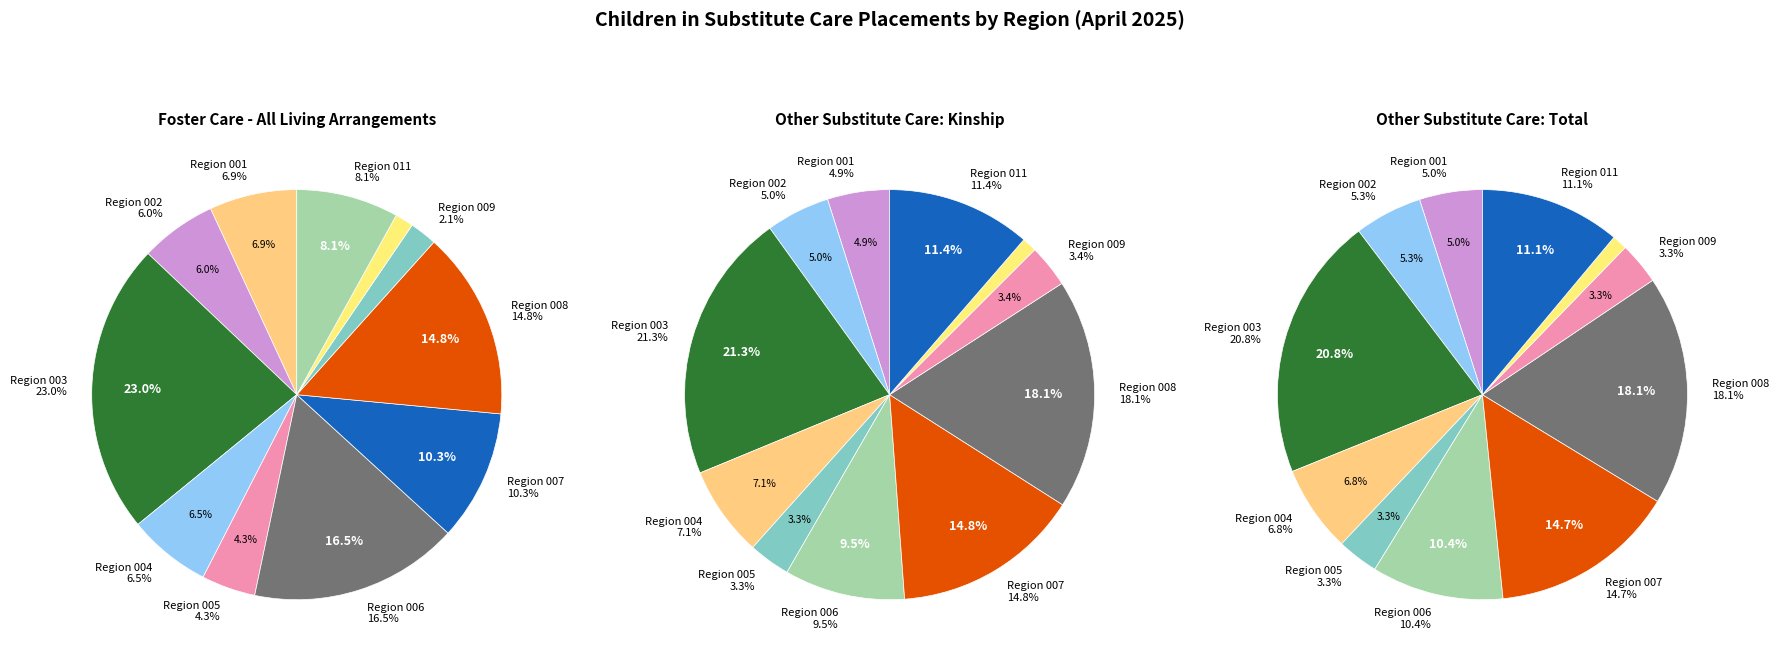

Count the number of slices in the pie.

11